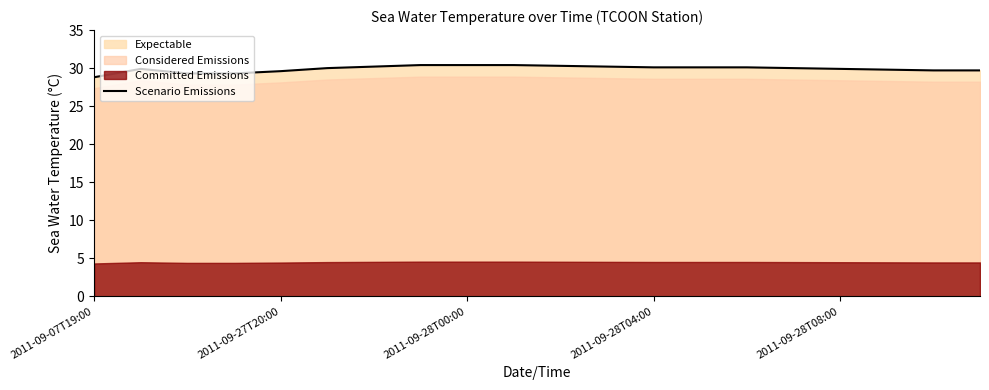

What is the greatest value displayed?

30.4